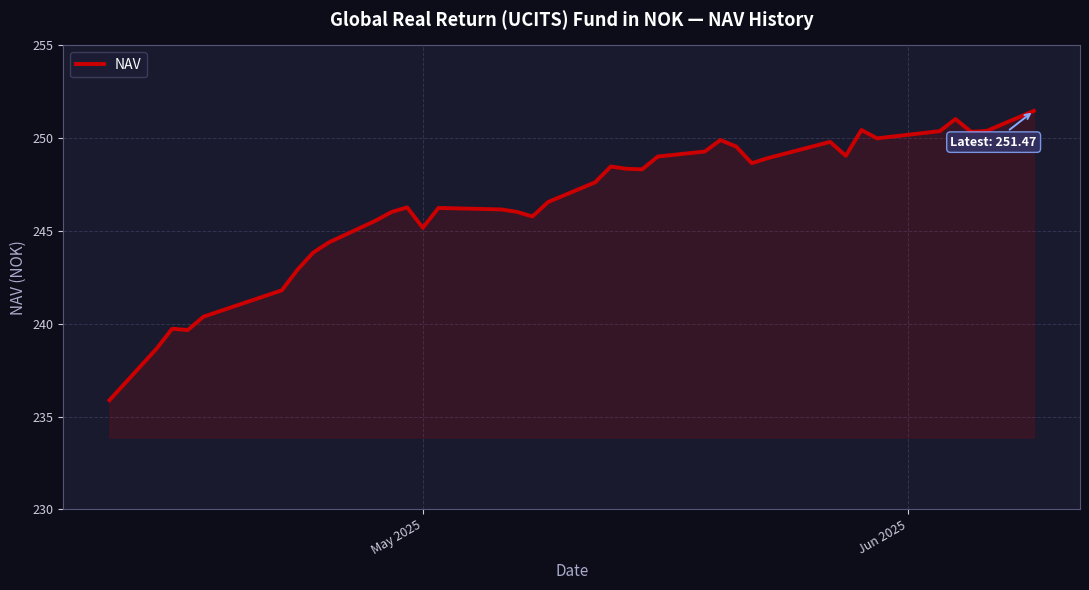

What is the difference between the maximum and minimum values?

15.6